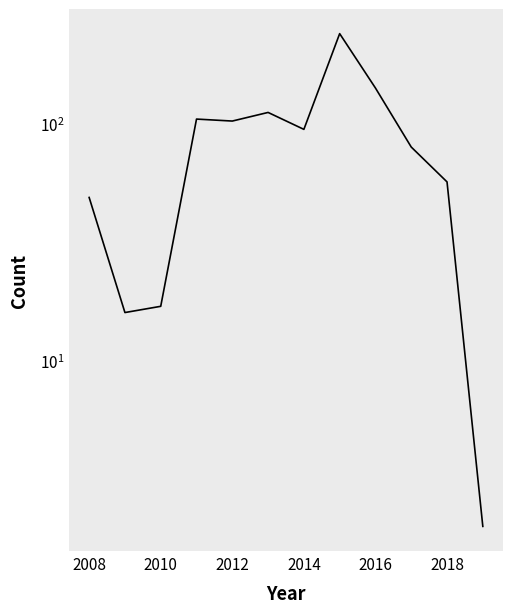

What is the sum of all values?

1019